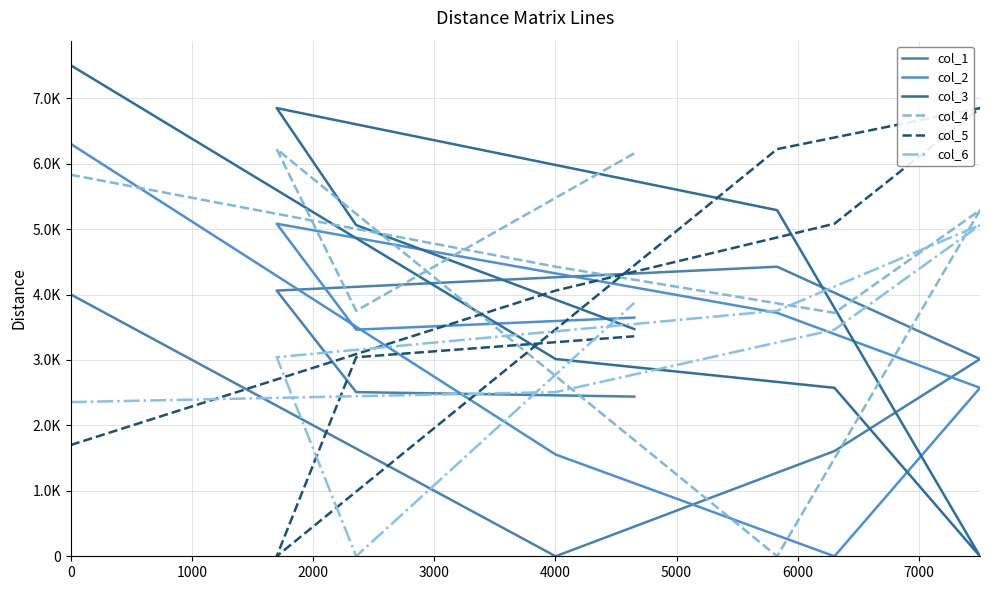

Reading left to right, what are all the values shown in this chart?

col_1: 4002	0	1608	3014	4425	4060	2509	2440
col_2: 6303	1555	0	2574	3720	5082	3463	3647
col_3: 7504	3014	2574	0	5289	6849	5061	3472
col_4: 5830	4425	3720	5289	0	6222	3752	6158
col_5: 1700	4060	5082	6849	6222	0	3042	3362
col_6: 2356	2509	3463	5061	3752	3042	0	3873